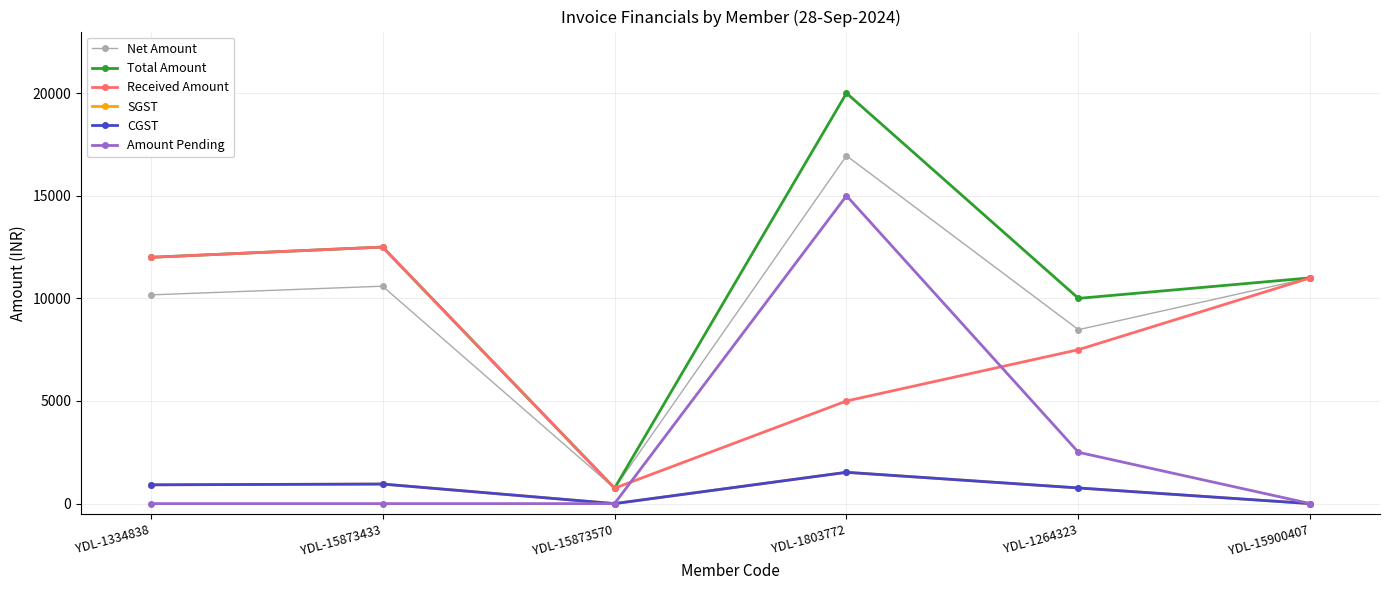

What position from the right is YDL-15873433?

5